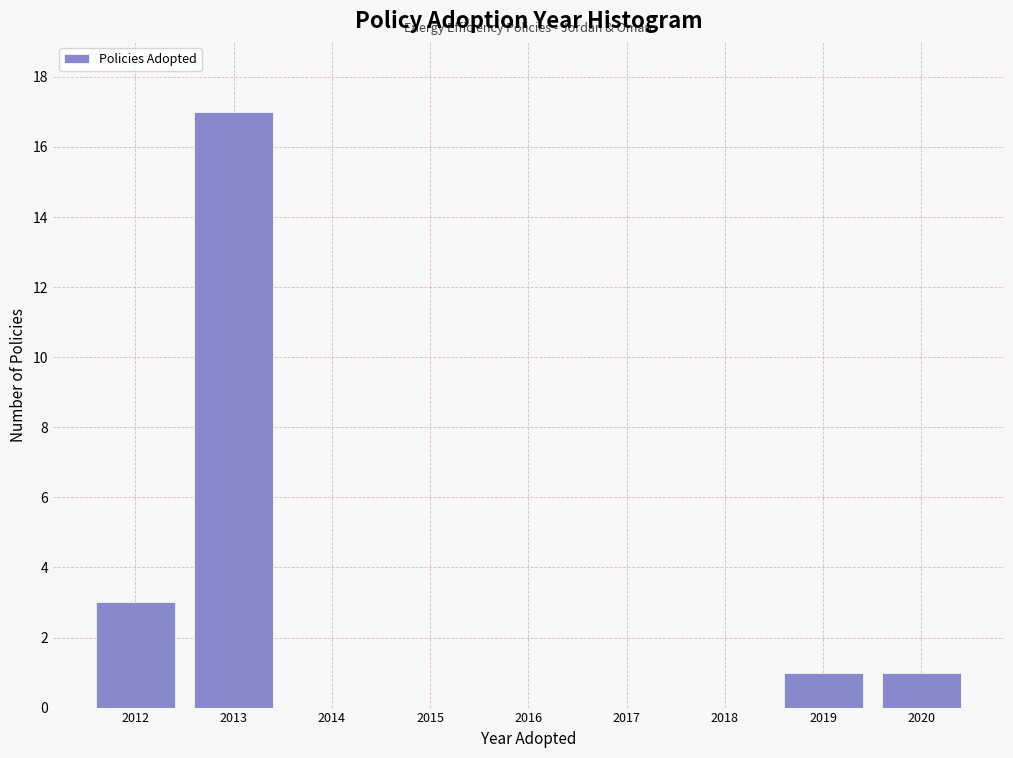

Which range on the x-axis has the tallest bar?

2012.5 to 2013.5